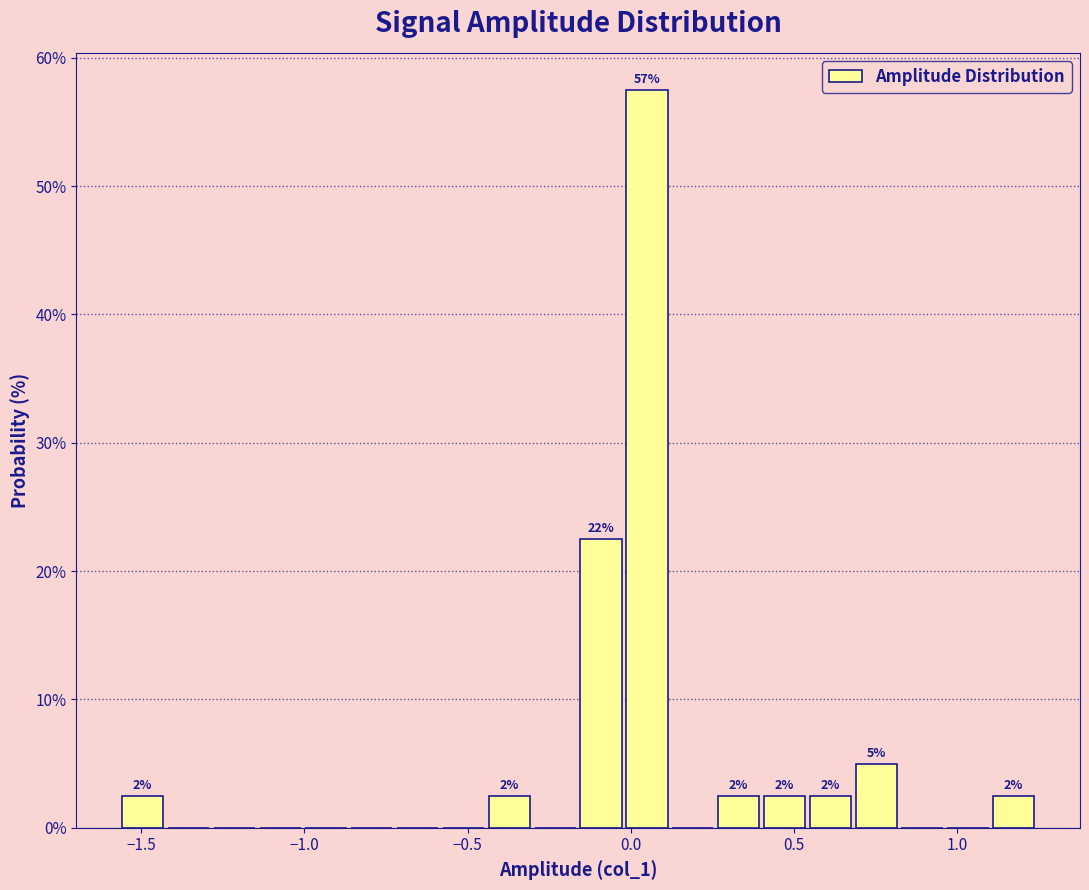

Read against the x-axis, roughly where is the centre of the tallest bar?

0.05